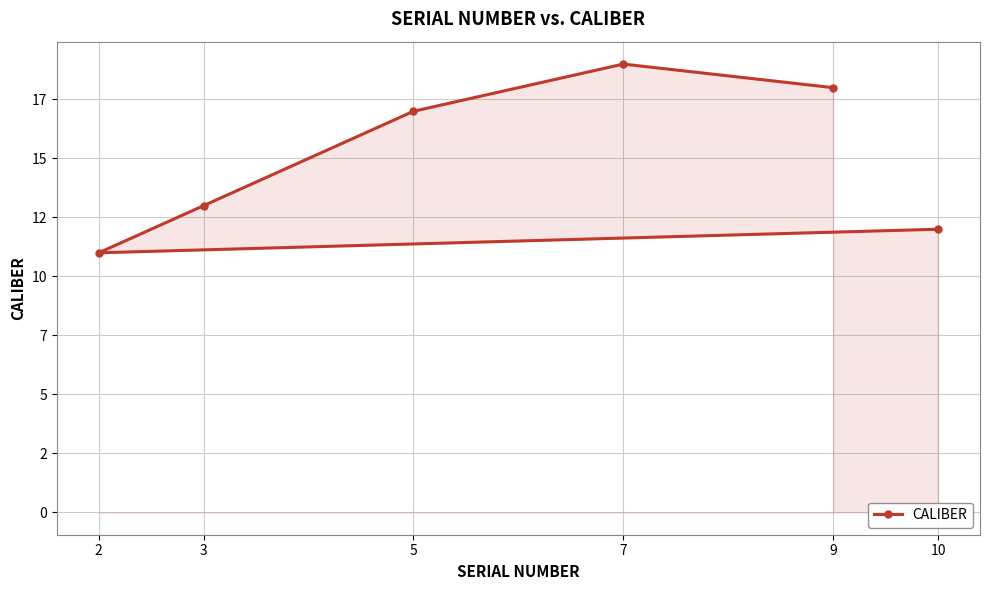

What is the greatest value displayed?

19